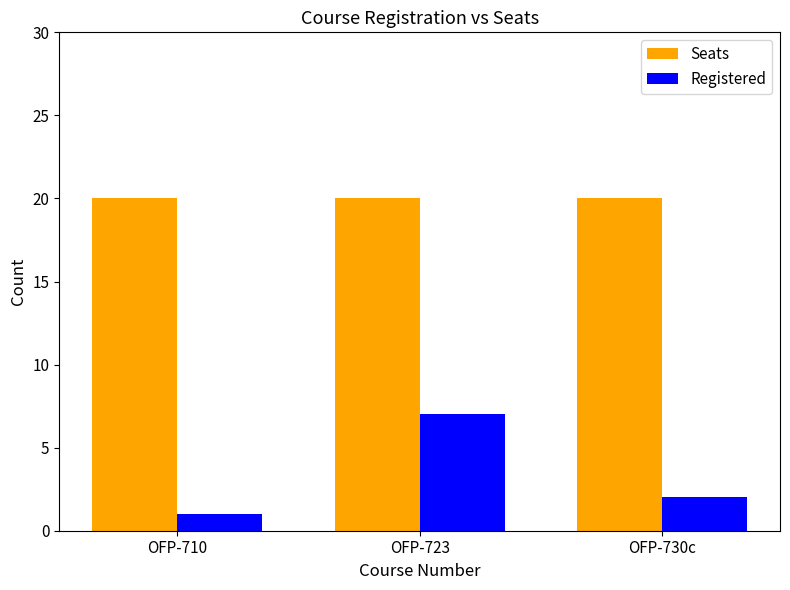

What is the value of the Registered bar at the 1st from the left?

1